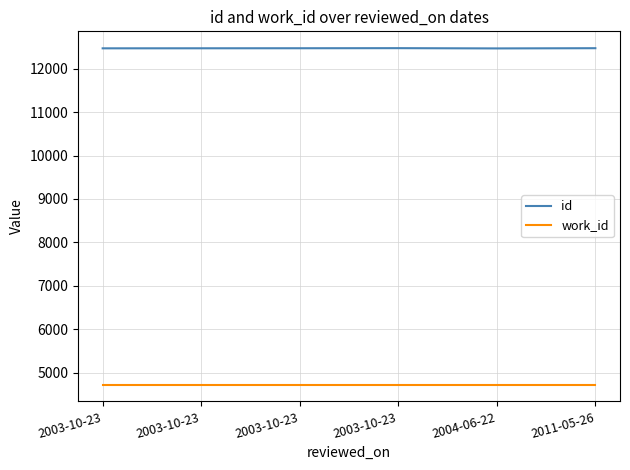

How many lines are shown in the chart?

2